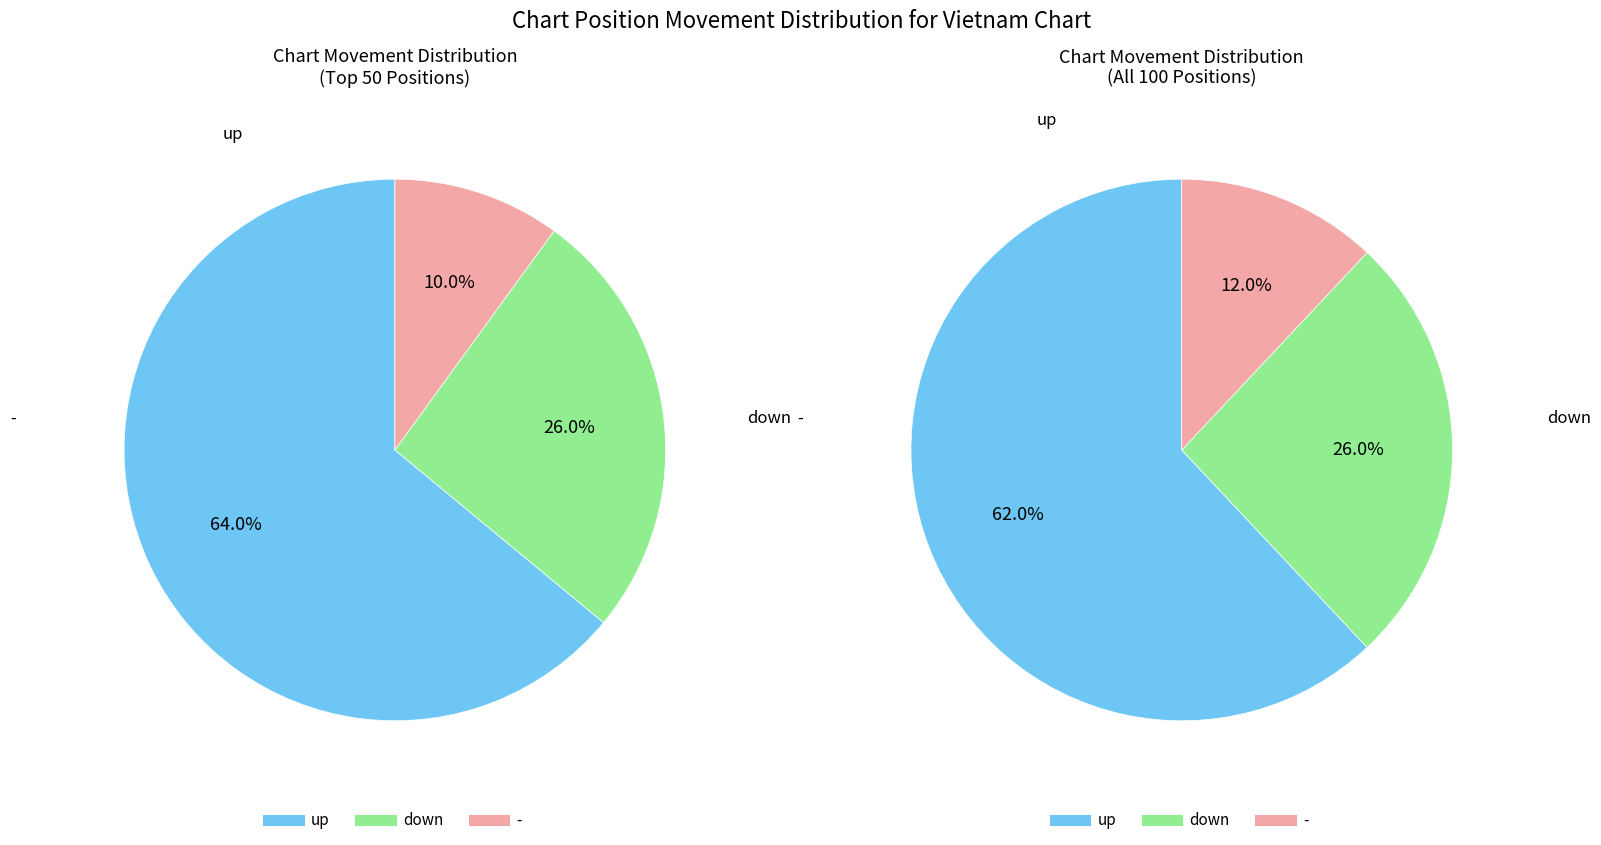

What is the majority slice?

up